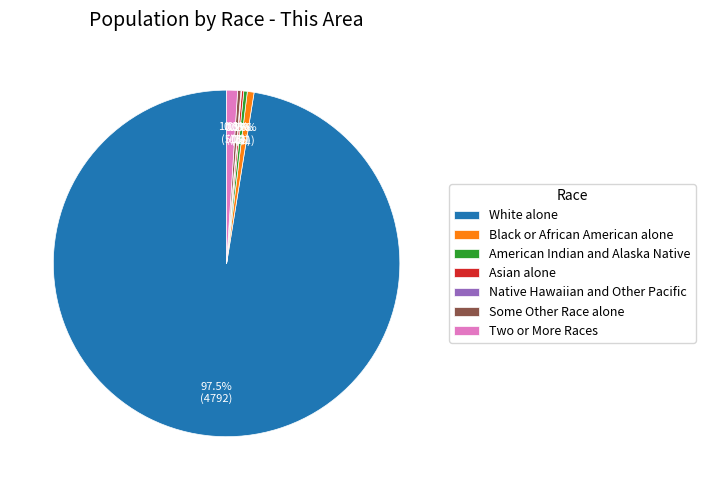

True or false: Black or African American alone accounts for 12% of the total.

False